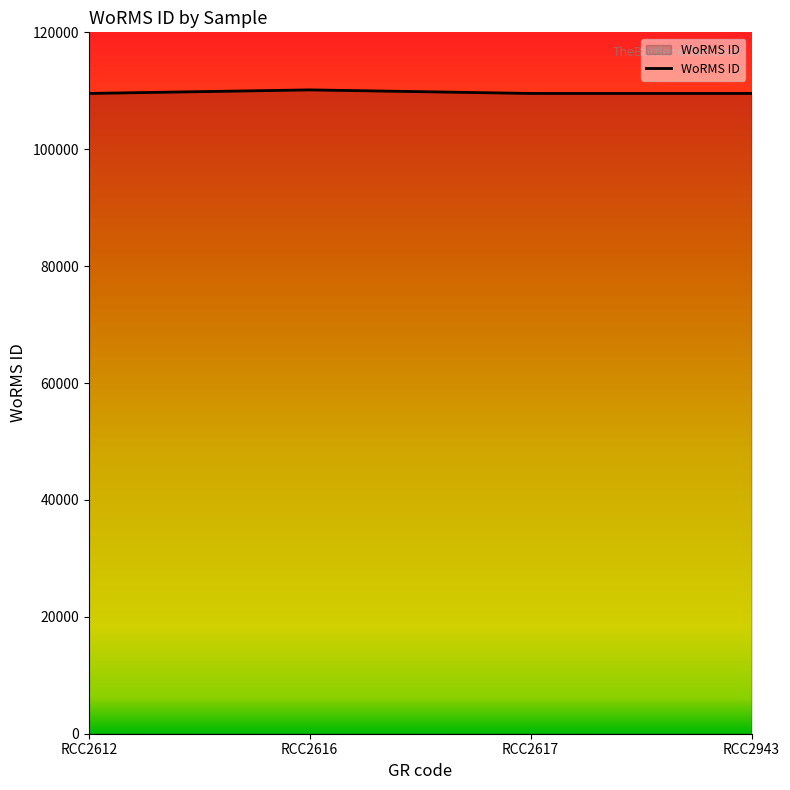

The chart shows a value of 33654 at RCC2616. True or false?

False